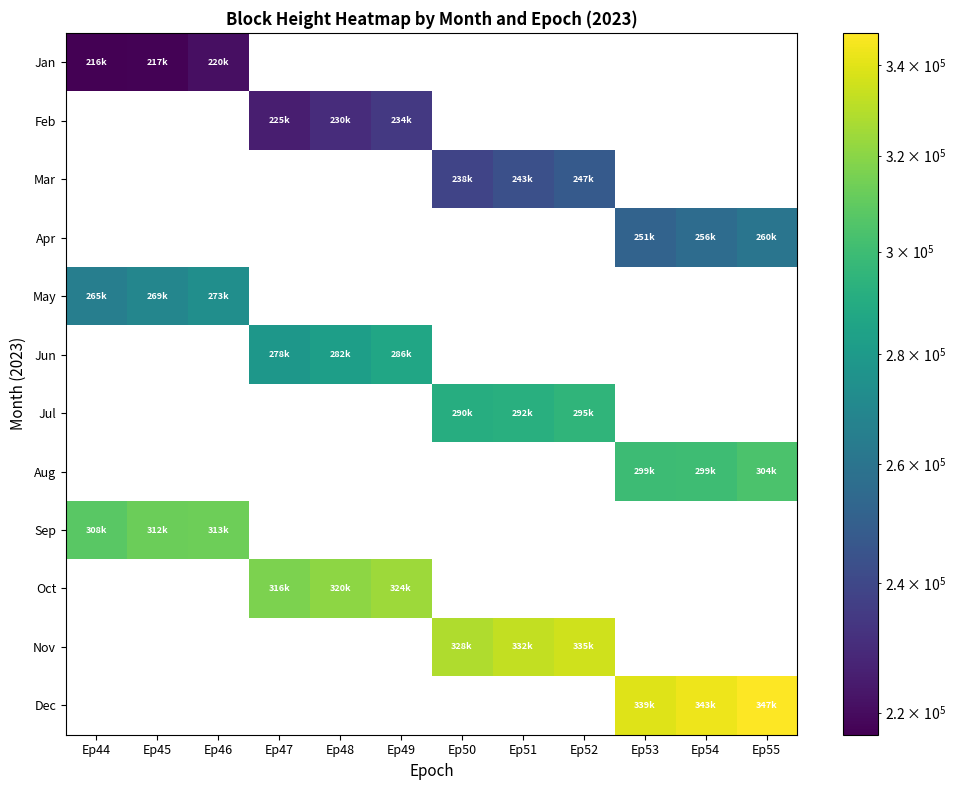

How many data points does each series have?

12